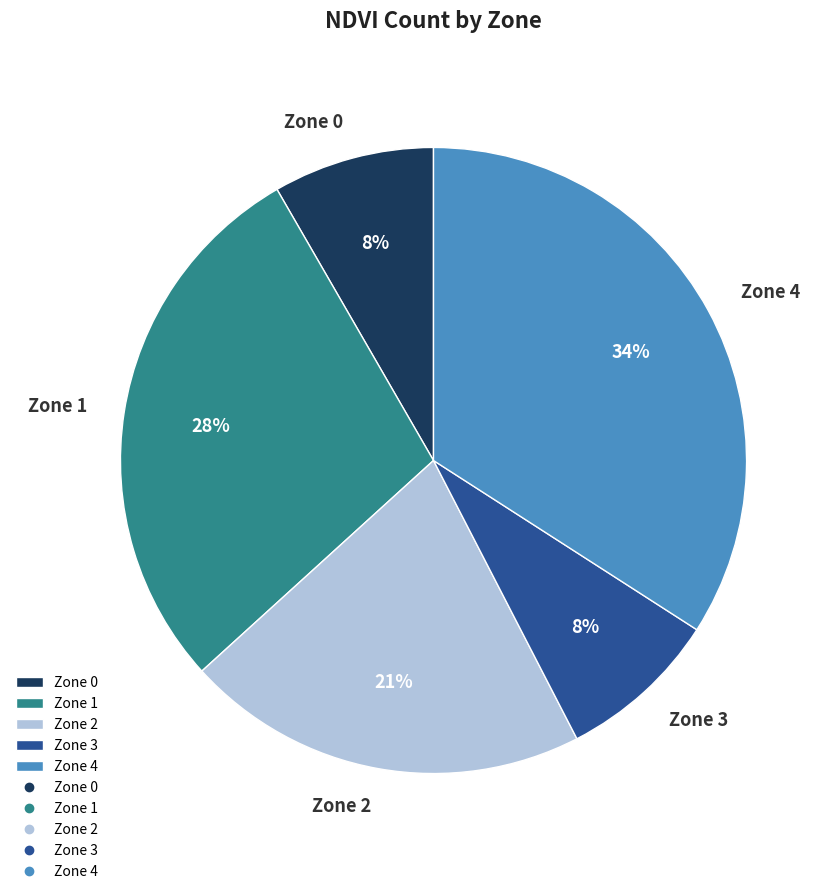

True or false: Zone 1 accounts for 28% of the total.

True